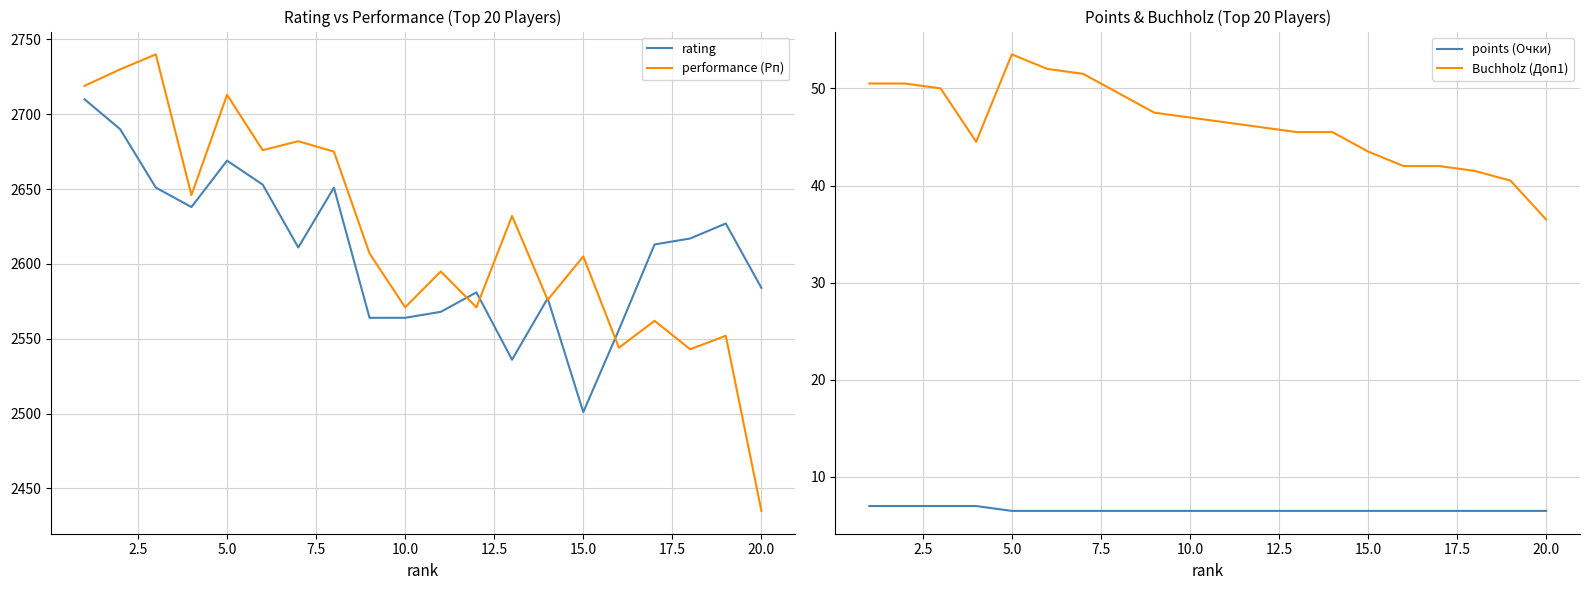

How many data points in performance (Рп) are less than 2607?

10